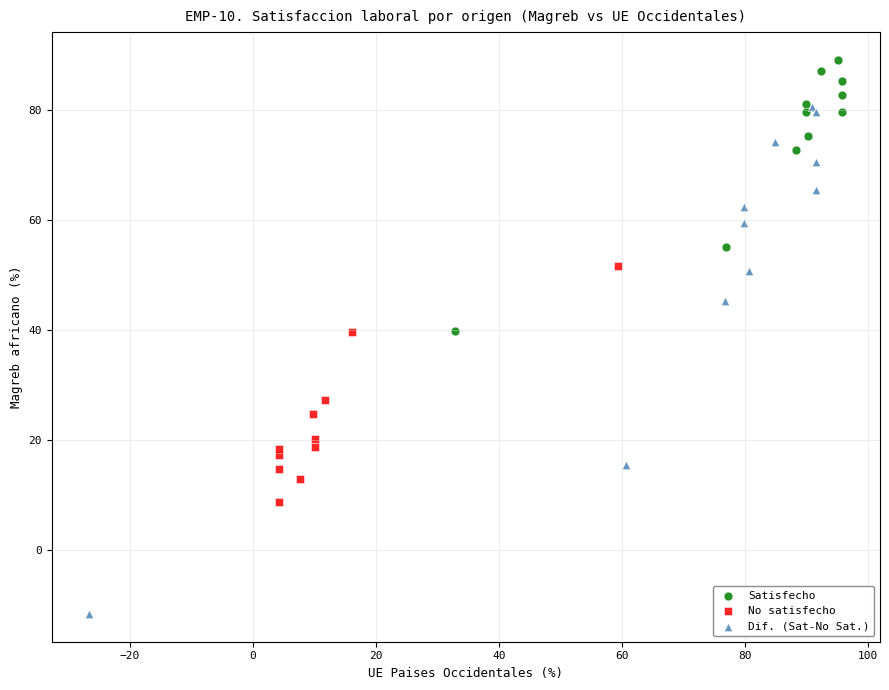

Which series reaches the minimum Y coordinate?

Dif. (Sat-No Sat.)